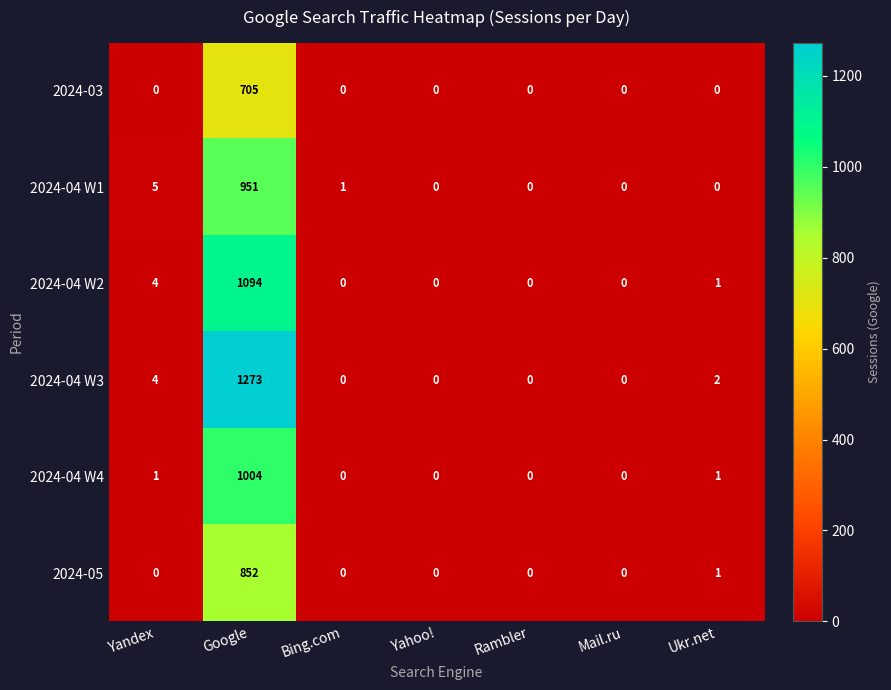

What is the sum of the 2024-04 W3 values at Ukr.net and Google?

1275